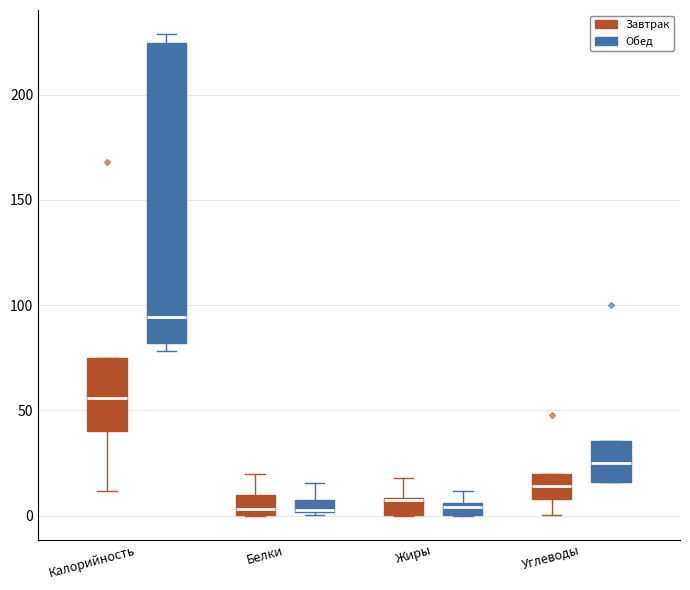

Where is the lower edge of the box for Белки (Обед) on the y-axis? The values are not printed on the chart, so give them approximately, as read against the axis.

0